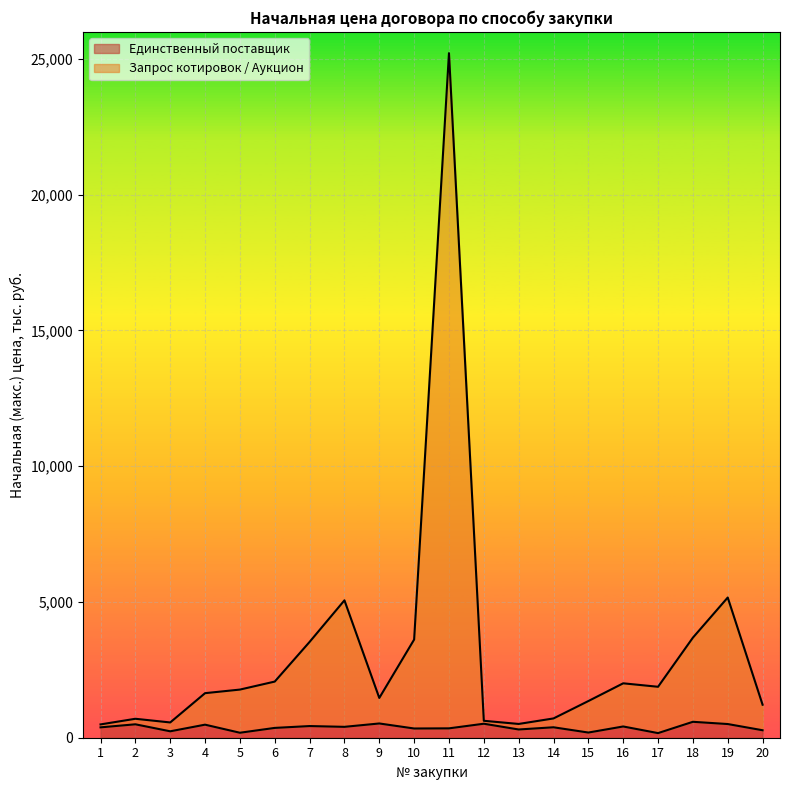

What is the average value of the Запрос котировок / Аукцион series?

3162.9